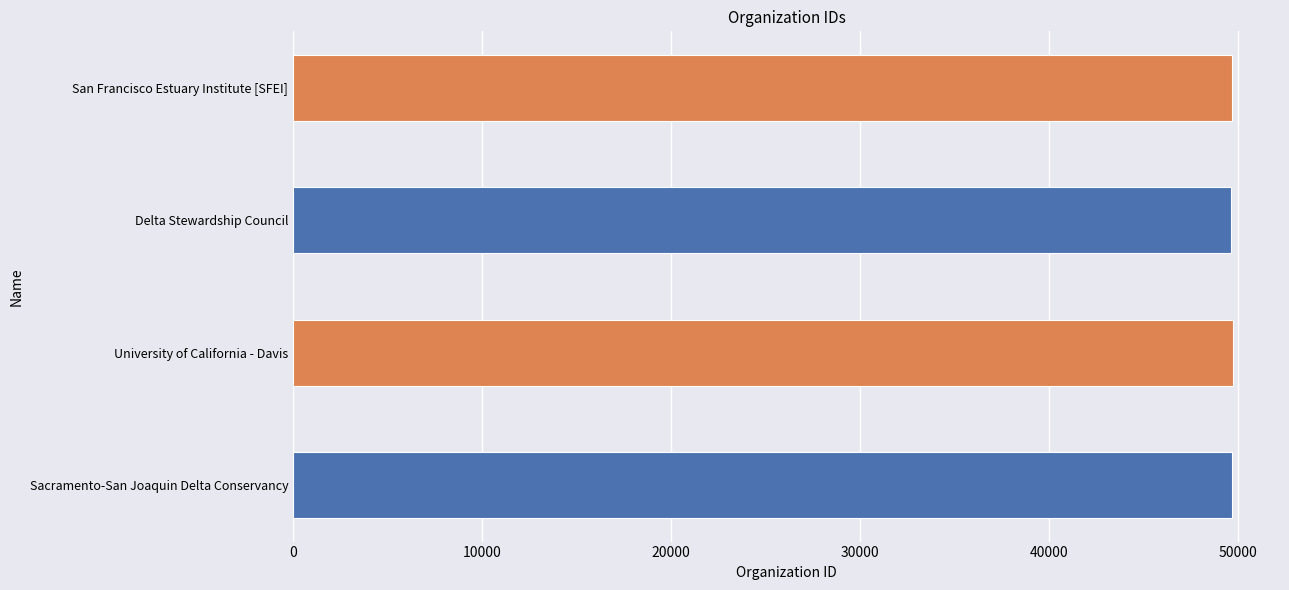

What value does the data have at San Francisco Estuary Institute [SFEI]?

49707